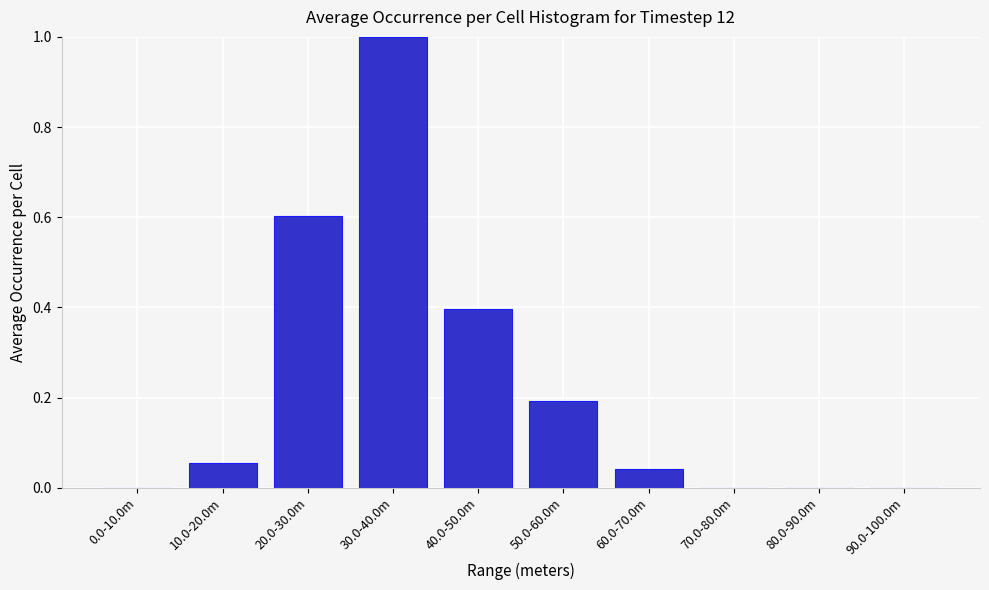

What is the greatest value displayed?

1.0